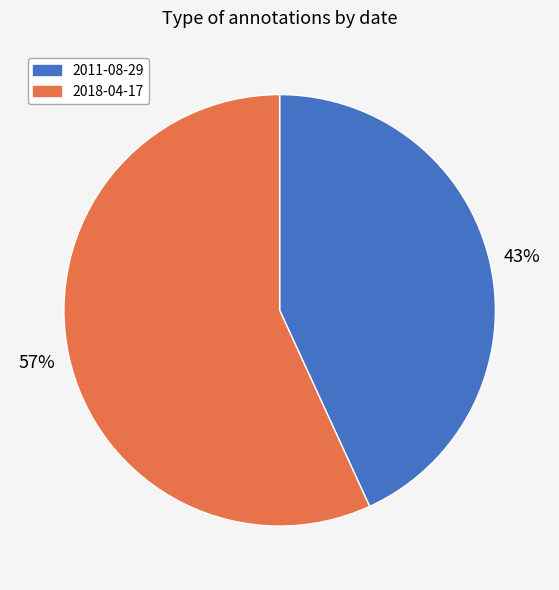

Rank the categories by value from lowest to highest.

2011-08-29, 2018-04-17